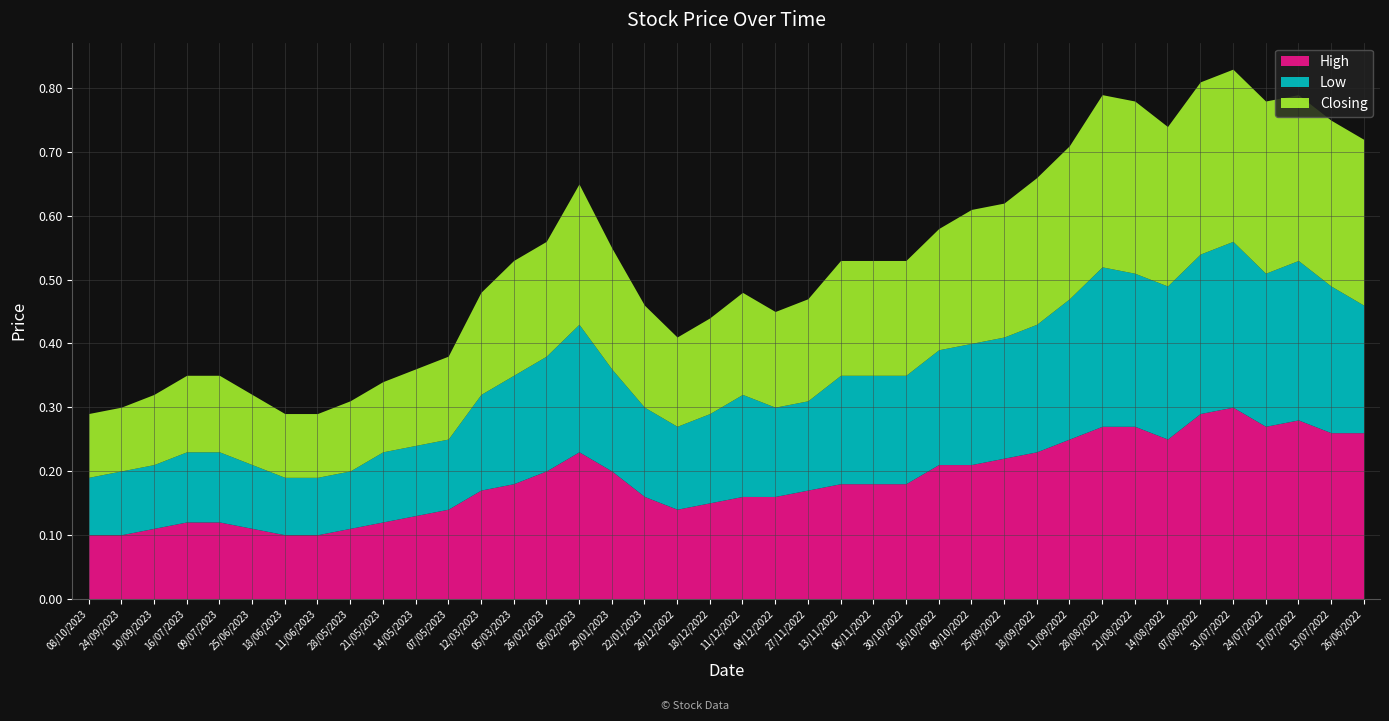

True or false: Low and Closing cross at least once.

False